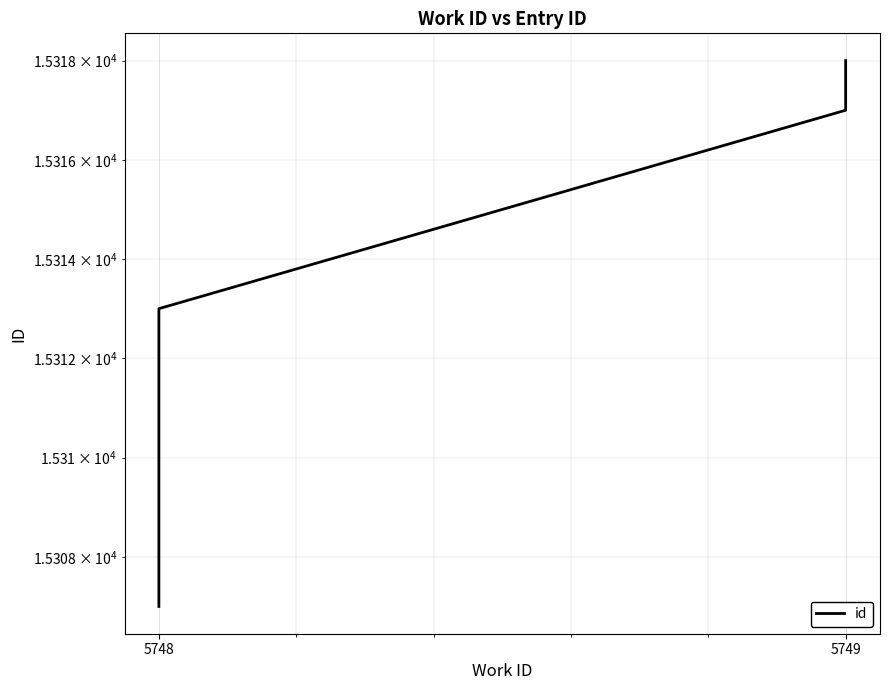

Reading left to right, transcribe all the data shown in this chart.

15307	15313	15317	15318